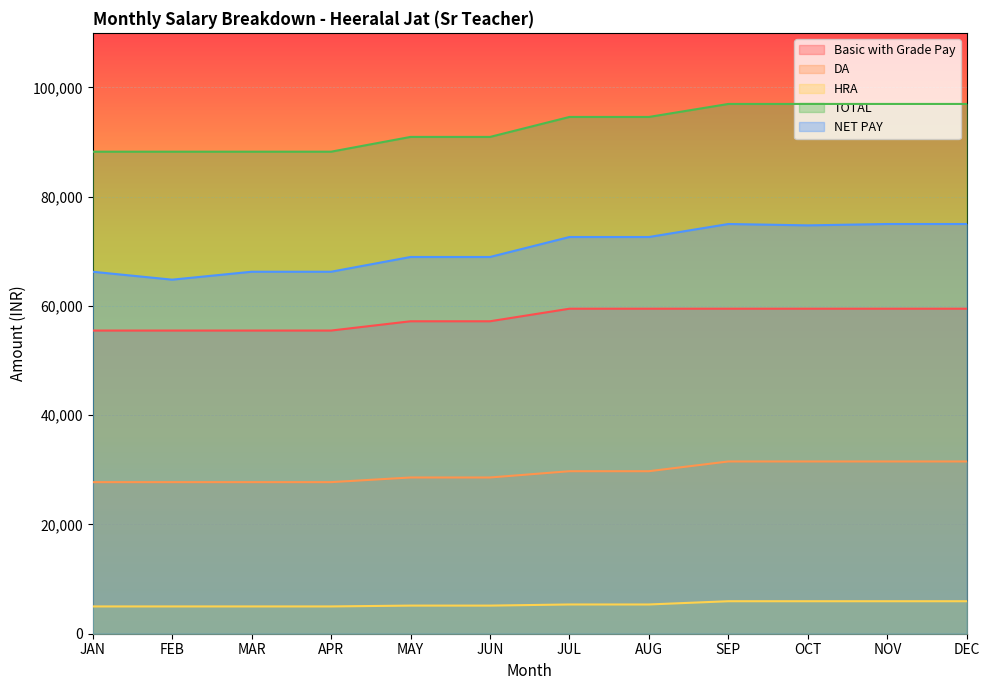

What is the approximate value of NET PAY at APR, to the nearest 10?

66270